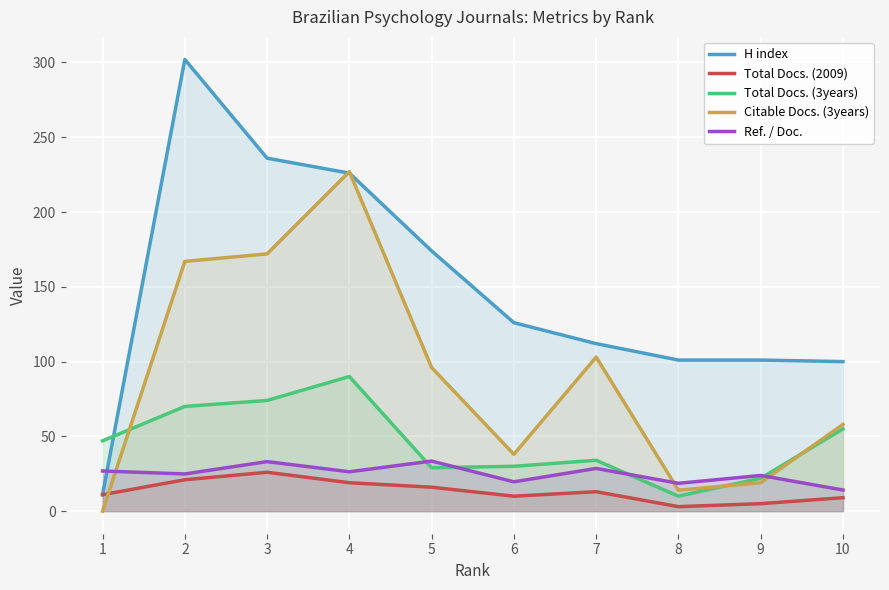

At which category is the sum across all series the highest?

4